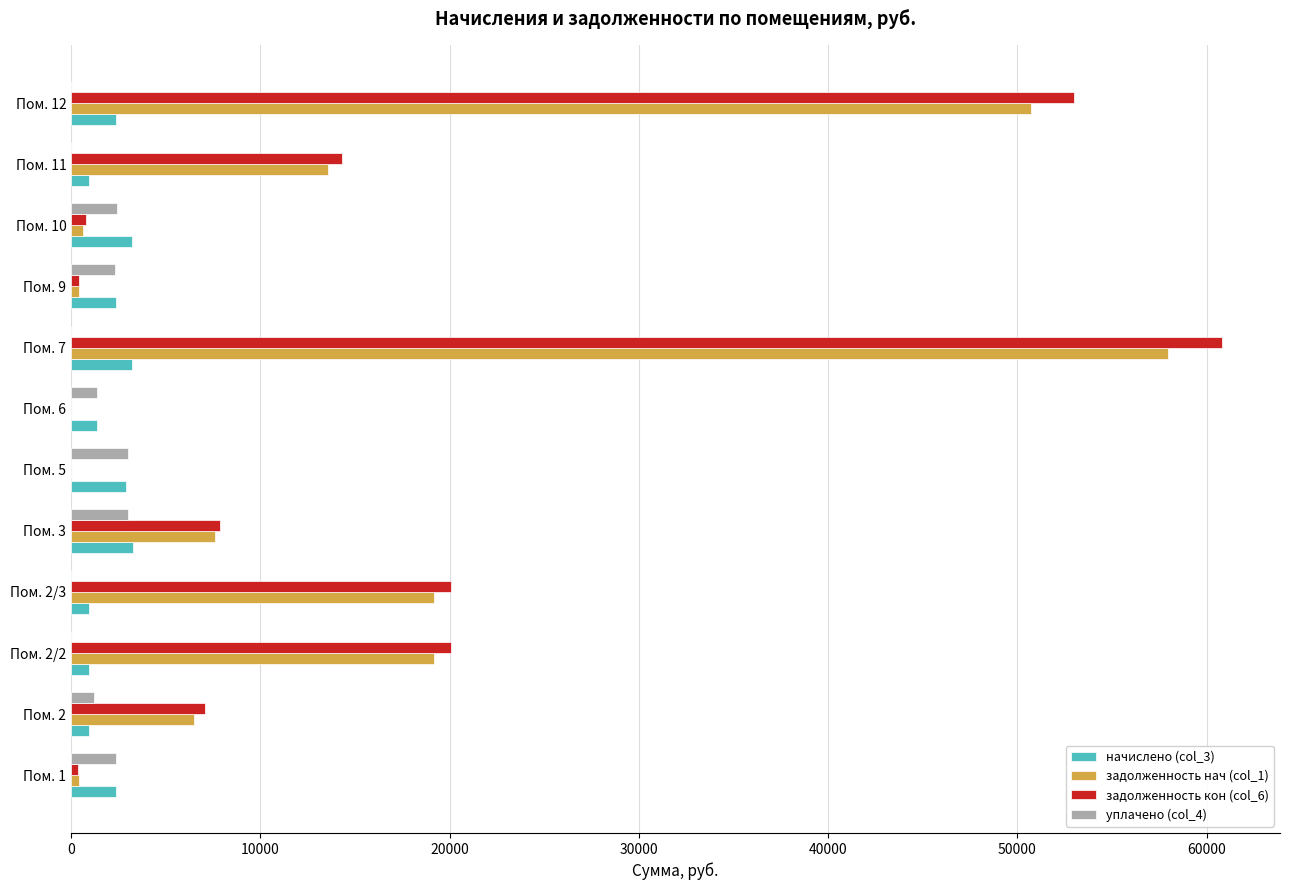

Which series has the widest spread of values?

задолженность кон (col_6)